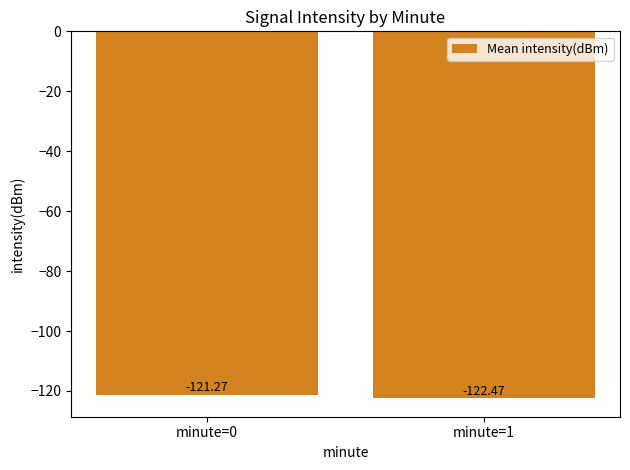

The value at minute=0 is -60.1. True or false?

False